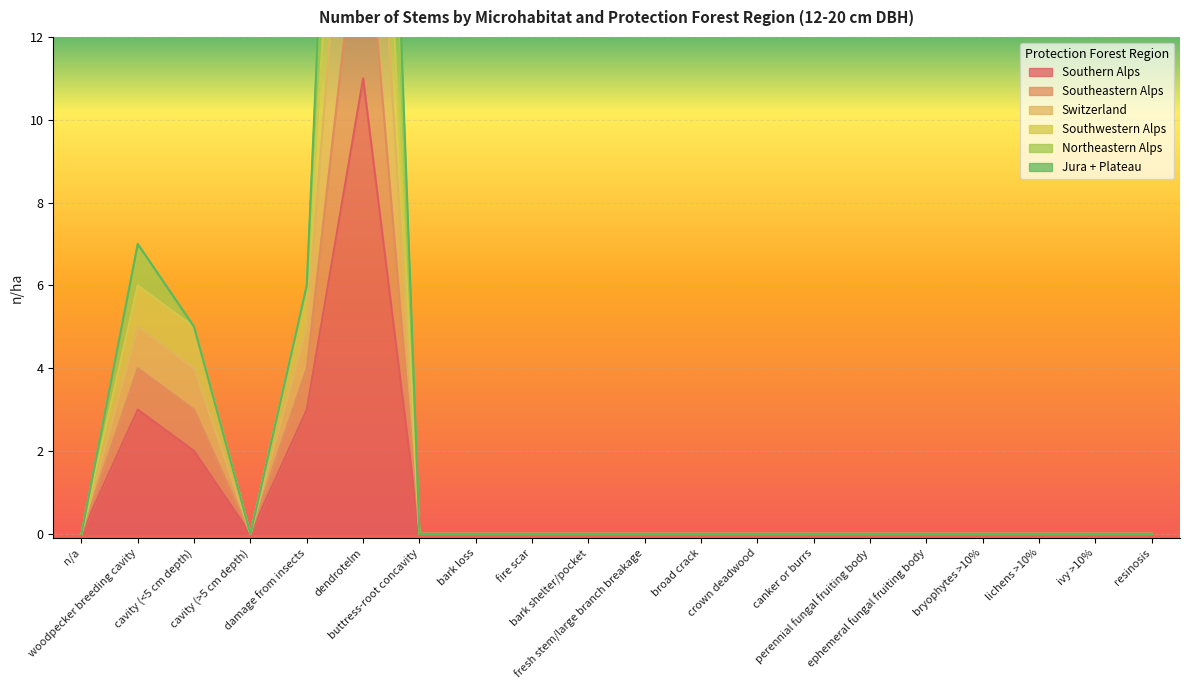

In Southwestern Alps, how many points are higher than both neighbors (excluding endpoints)?

2